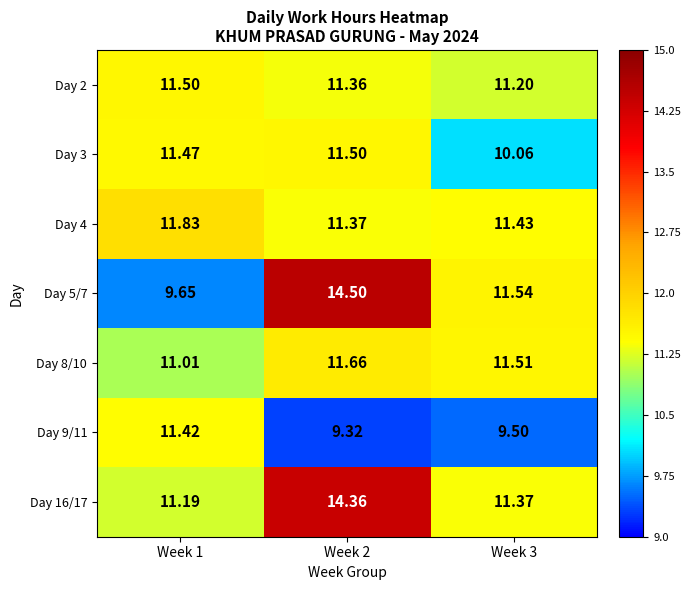

Is the value of Day 8/10 at Week 3 greater than the value of Day 16/17 at Week 2?

No